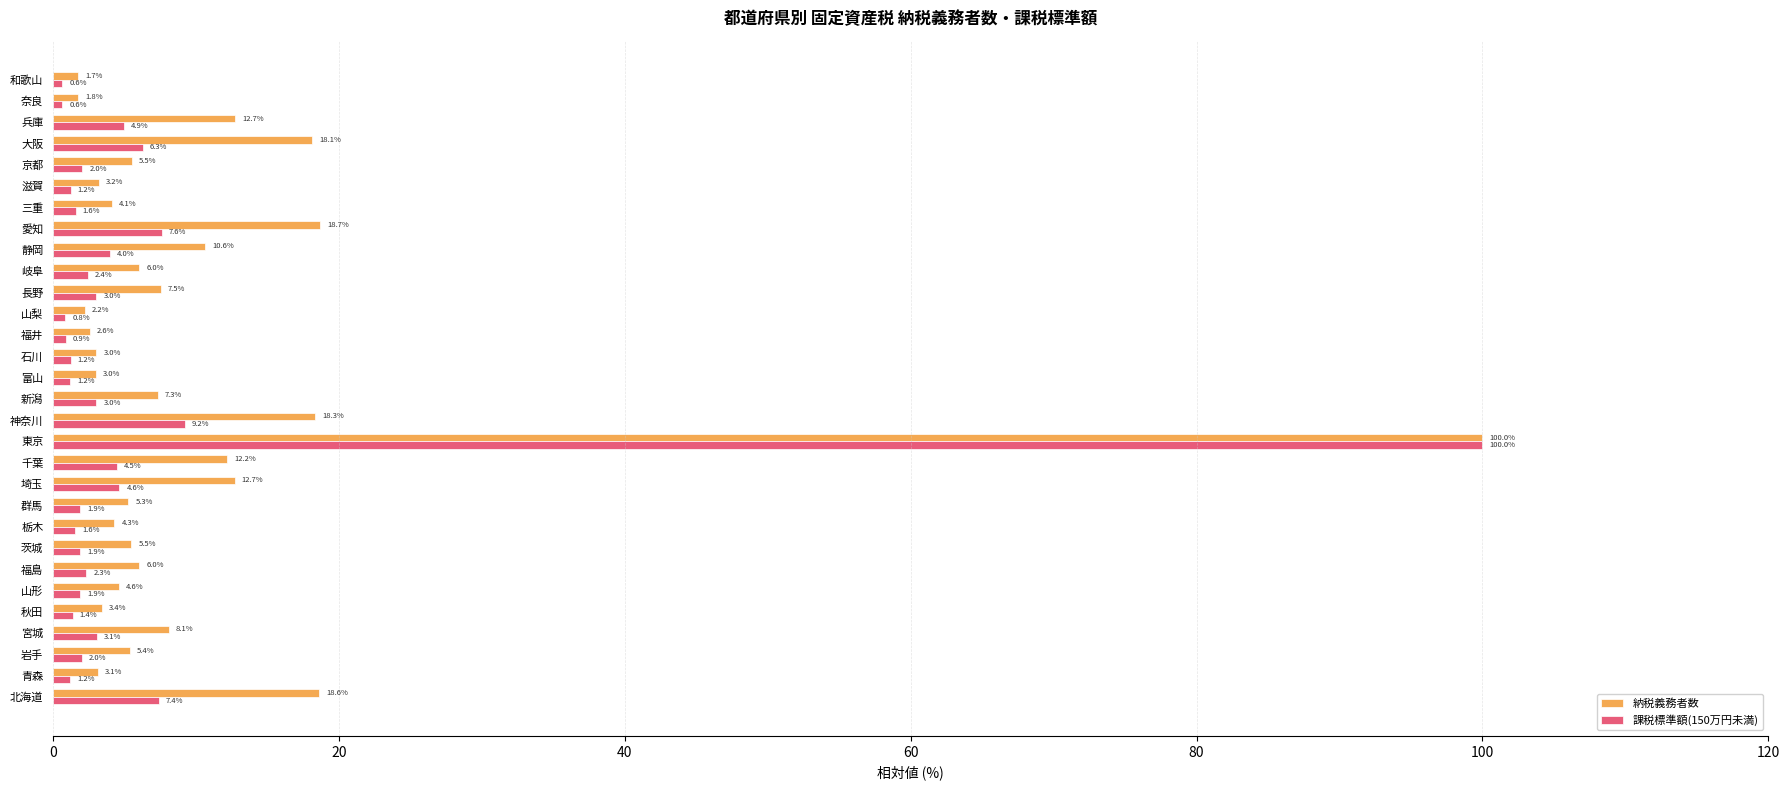

Between 宮城 and 京都, which series saw the biggest shift?

納税義務者数